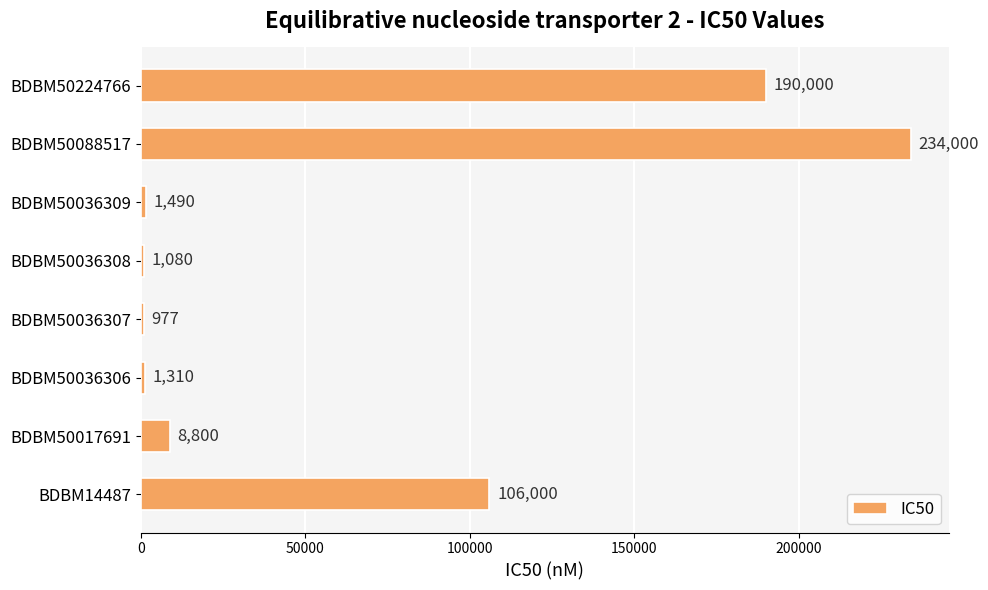

Reading top to bottom, list all the values displayed in this chart.

BDBM50224766=190000	BDBM50088517=234000	BDBM50036309=1490	BDBM50036308=1080	BDBM50036307=977	BDBM50036306=1310	BDBM50017691=8800	BDBM14487=106000